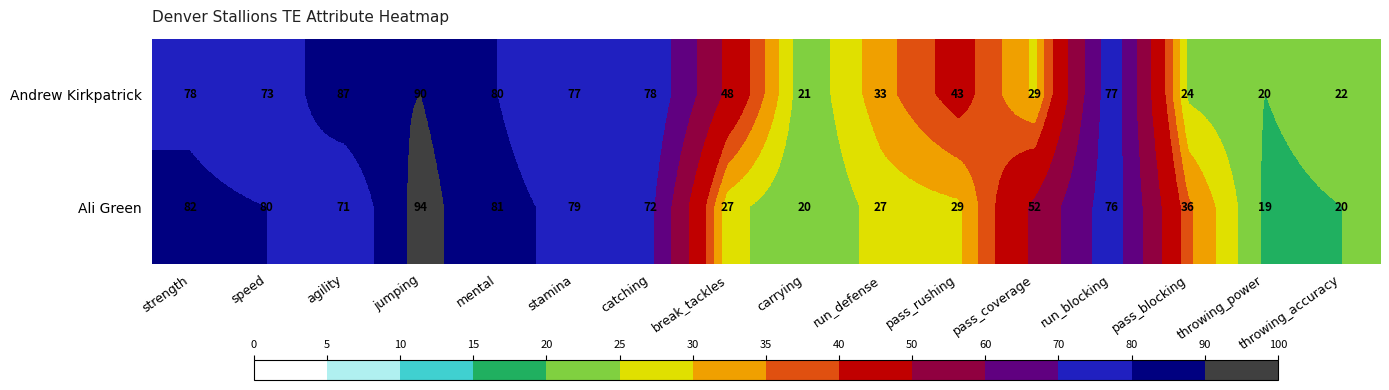

At which category is the sum across all series the highest?

jumping